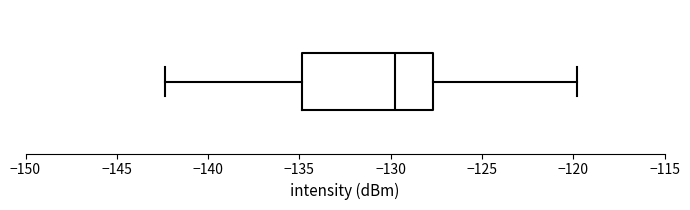

Where does the right whisker of the box end on the x-axis? The values are not printed on the chart, so give them approximately, as read against the axis.

-120.0